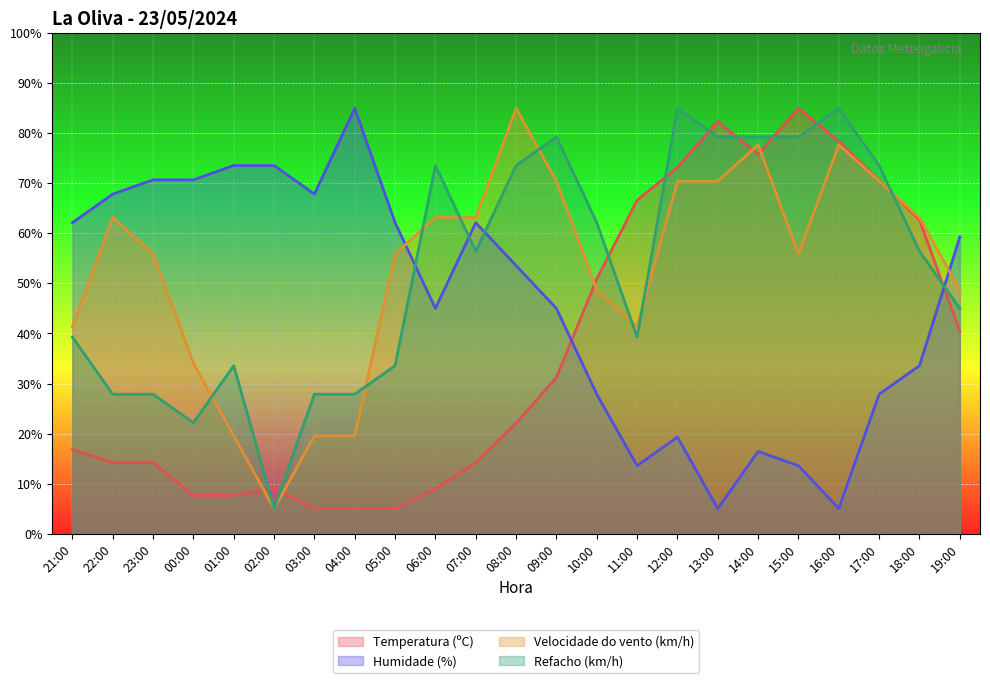

Where is the first local minimum for Refacho (km/h)?

00:00